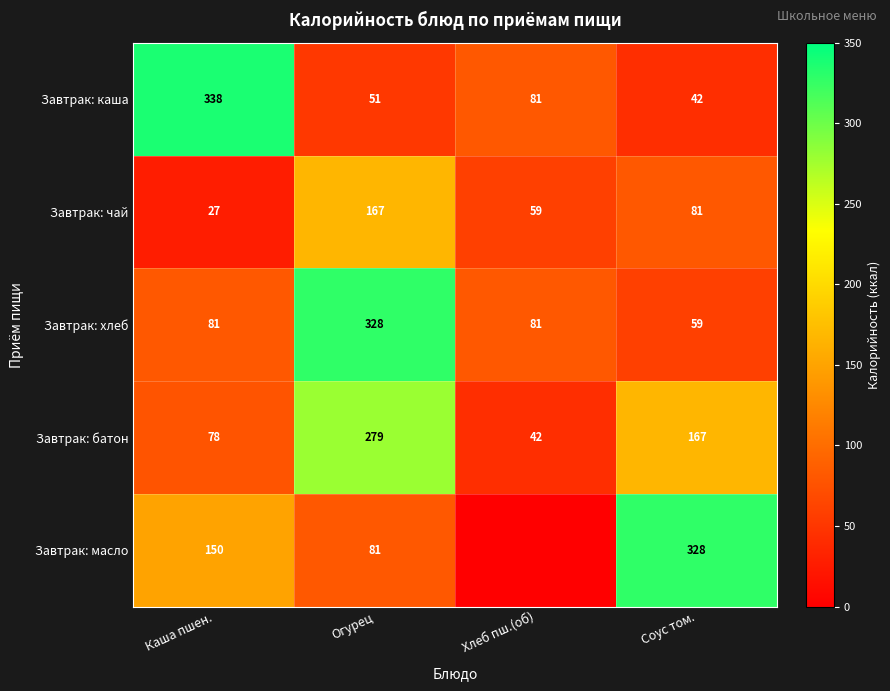

At Огурец, list the series in order from smallest to largest.

Завтрак: каша, Завтрак: масло, Завтрак: чай, Завтрак: батон, Завтрак: хлеб